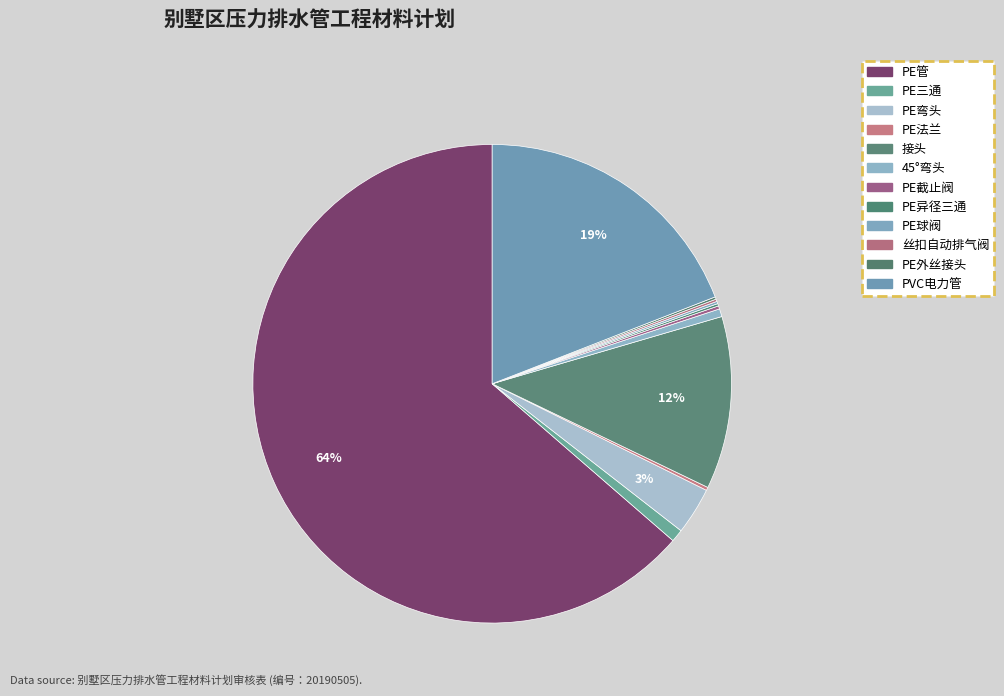

Does any single category account for the majority?

Yes